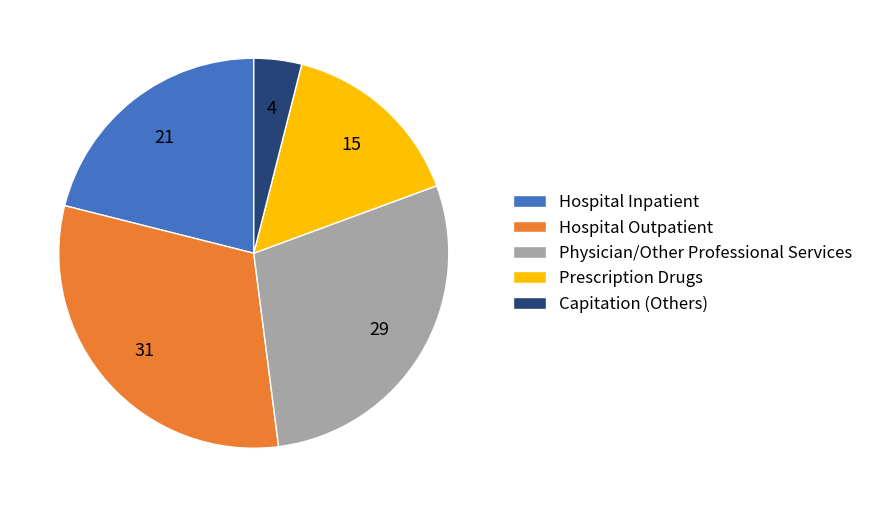

The Capitation (Others) slice represents 9% of the pie. True or false?

False